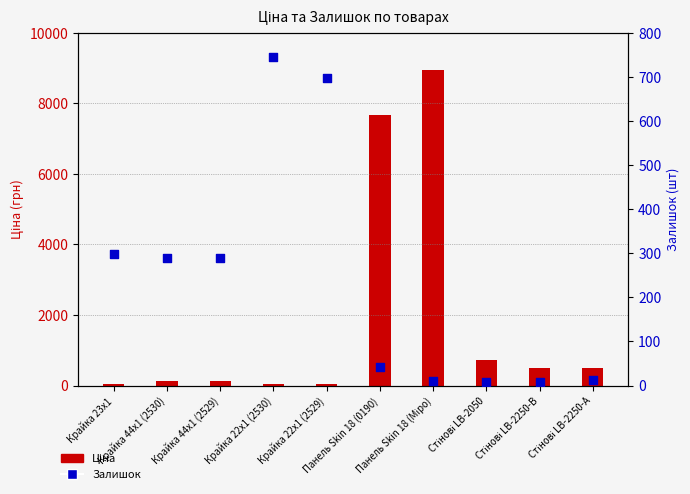

Which series reaches the maximum Y coordinate?

Ціна